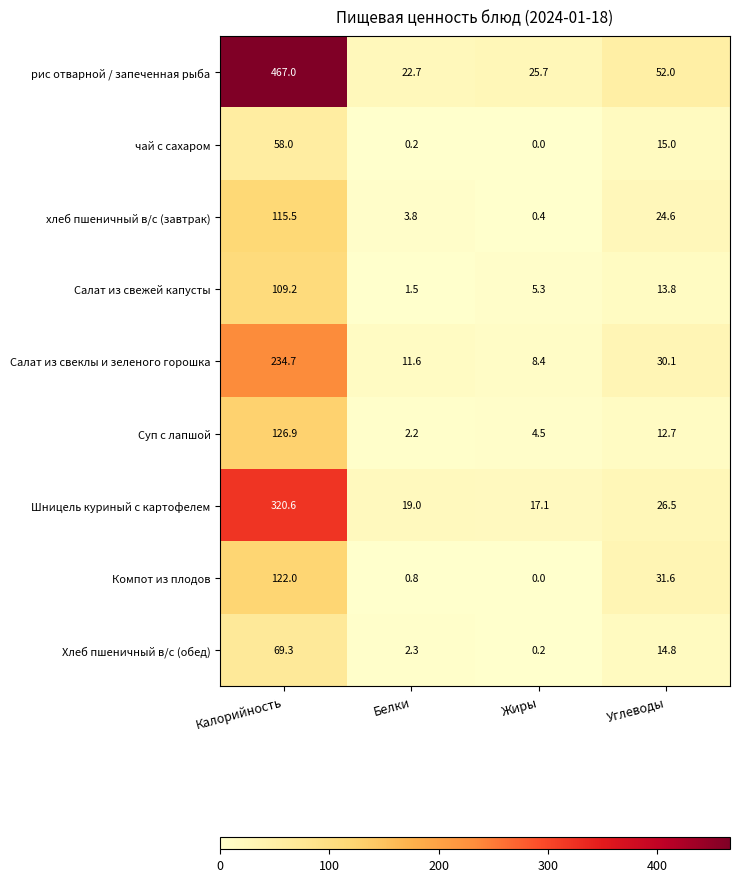

At which category is the sum across all series the highest?

Калорийность